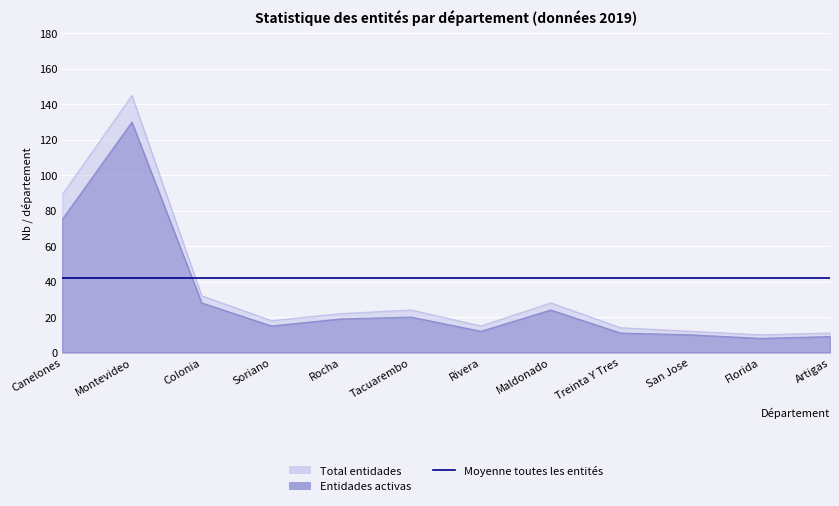

What position from the right is Canelones?

12